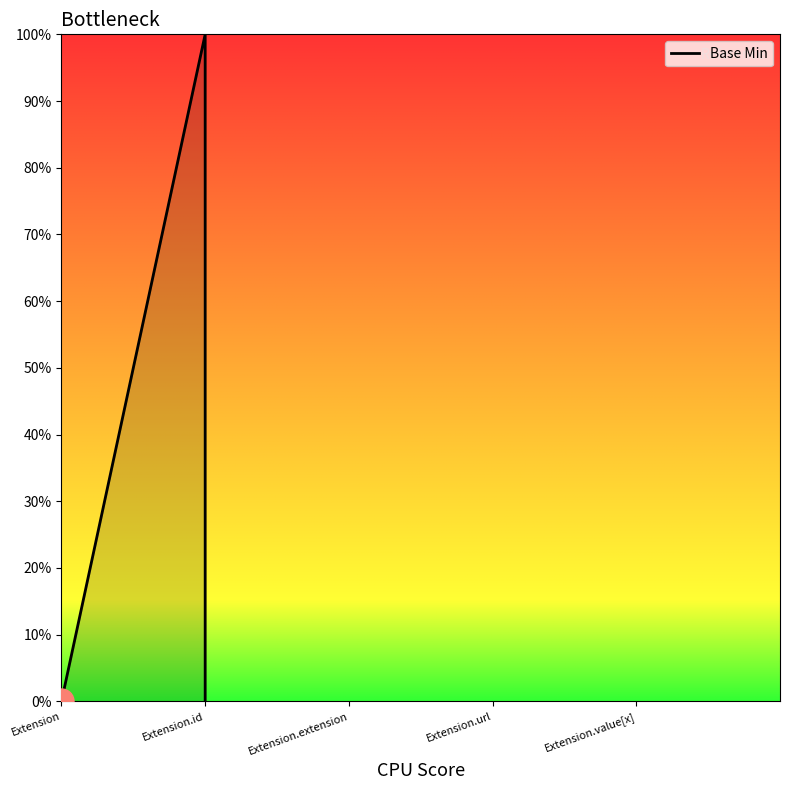

What is the label of the 2nd point from the left?

Extension